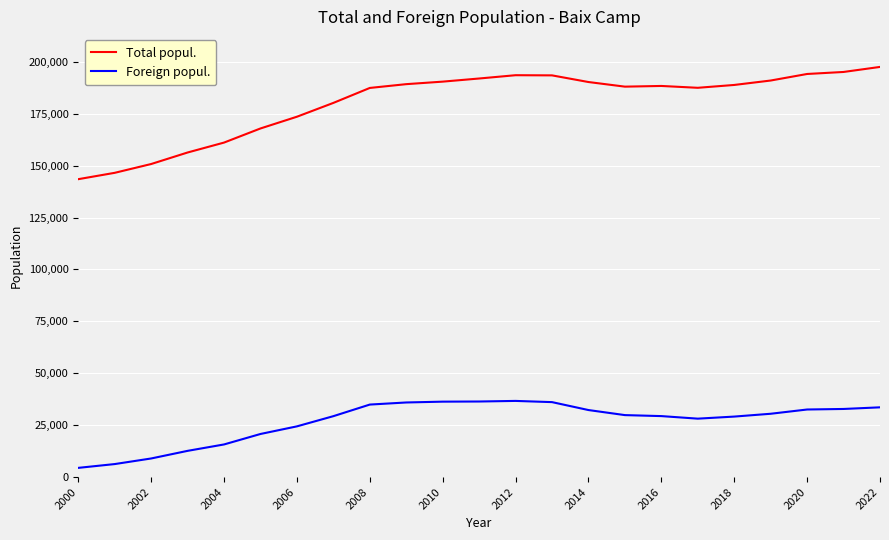

True or false: Total popul. and Foreign popul. cross at least once.

False